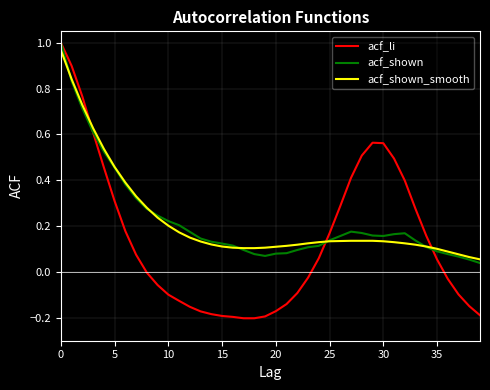

Which series has the largest range (max minus min)?

acf_li